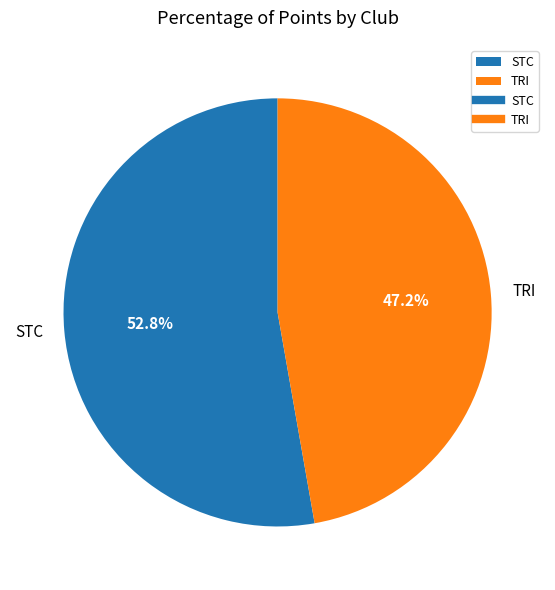

Approximately how many times larger is the value at TRI compared to STC?

0.9